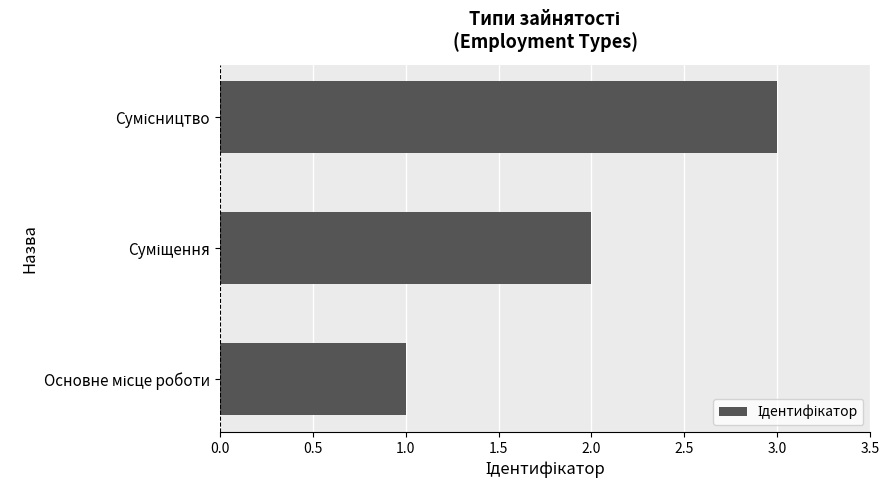

What is the sum of all values?

6